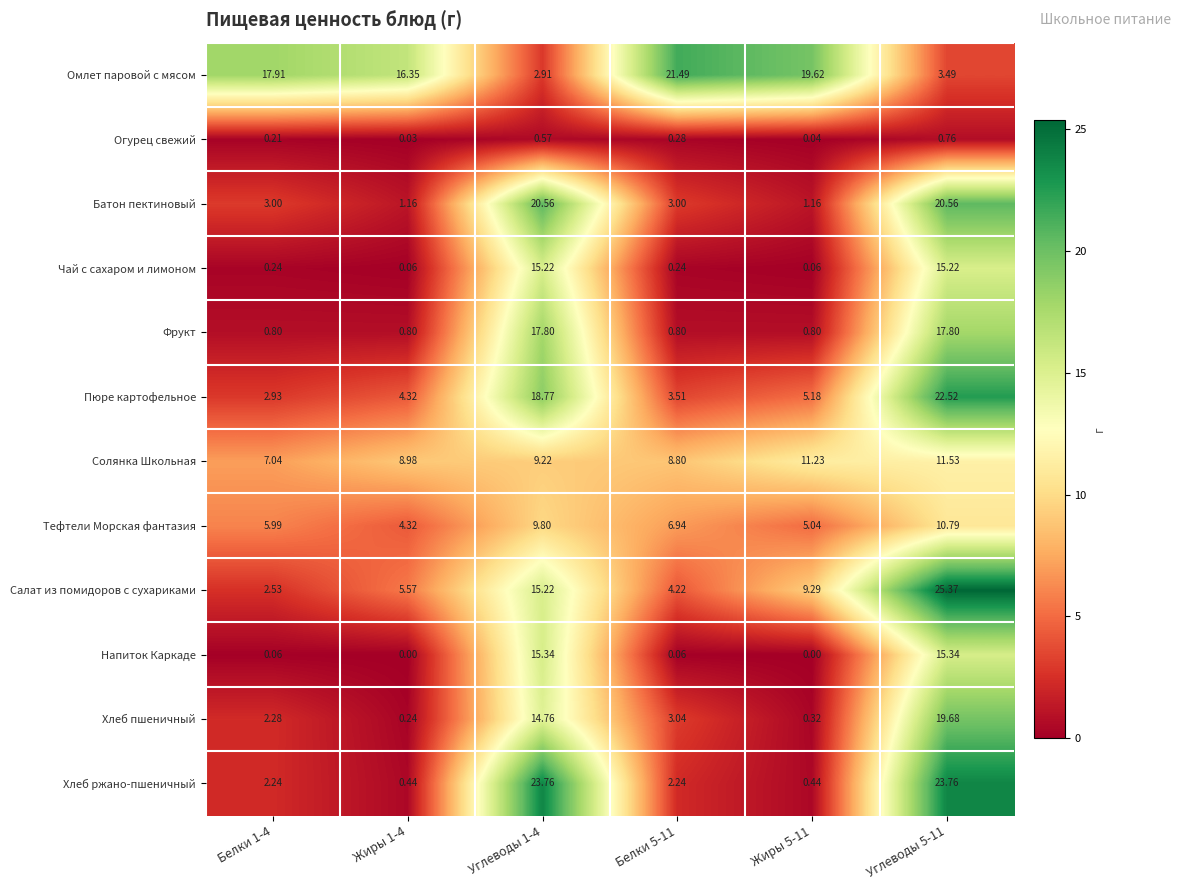

Between Белки 1-4 and Углеводы 5-11, which series saw the biggest shift?

Салат из помидоров с сухариками